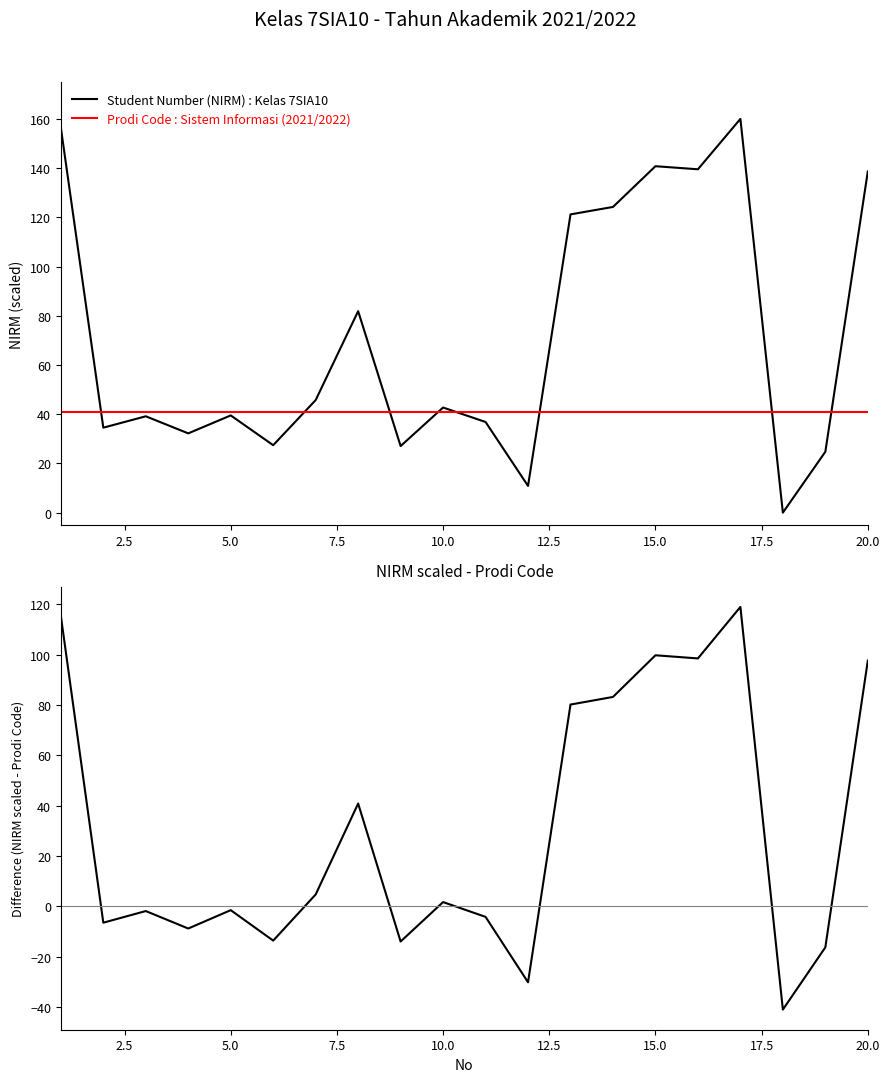

The Student Number (NIRM) : Kelas 7SIA10 series shows 18.8 at 10.0. True or false?

False